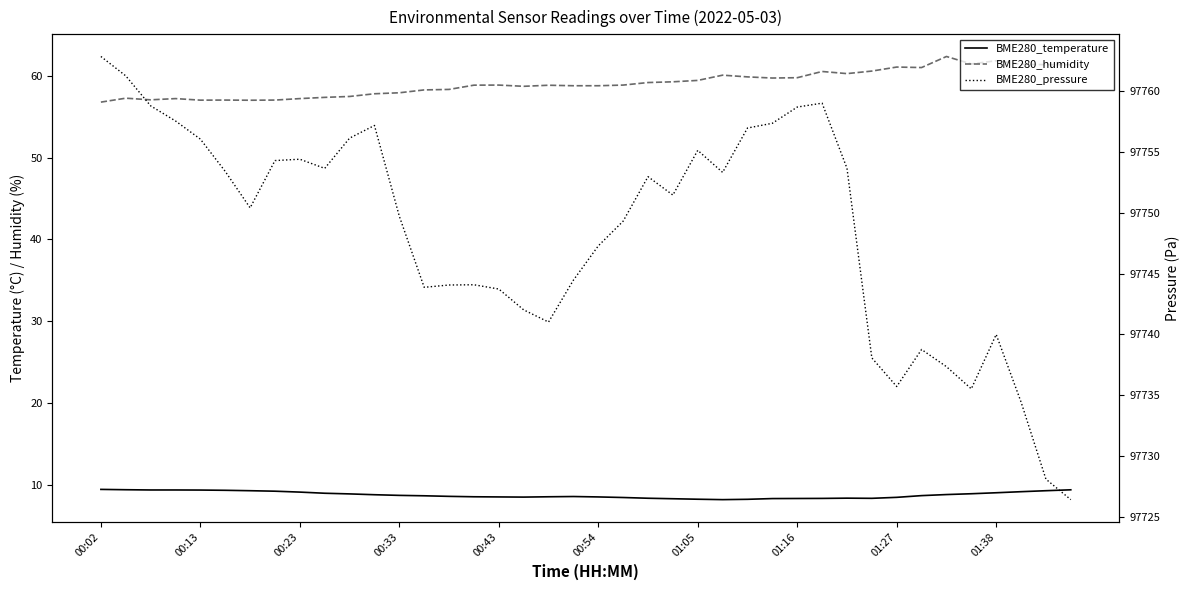

Between 00:13 and 30, which series saw the biggest shift?

BME280_pressure